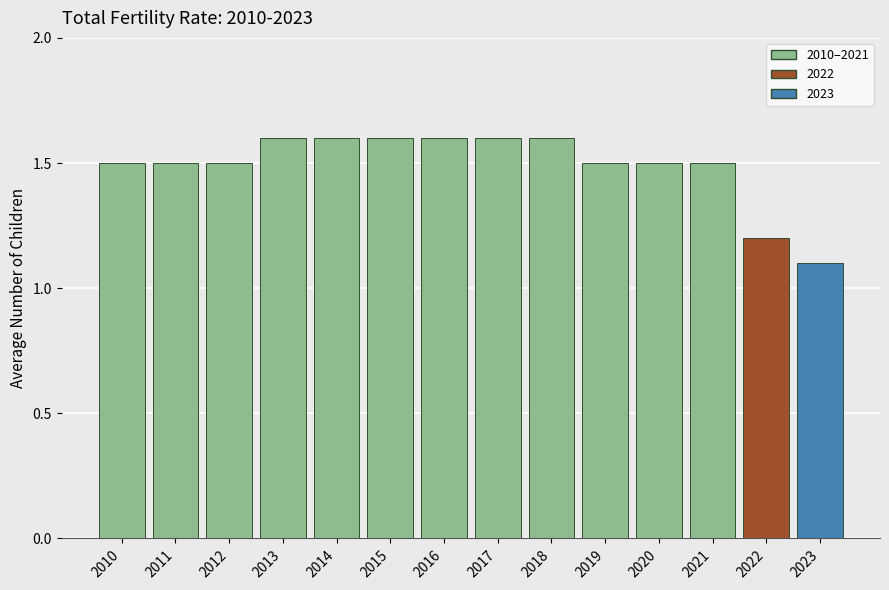

Between 2023 and 2011, which is larger?

2011